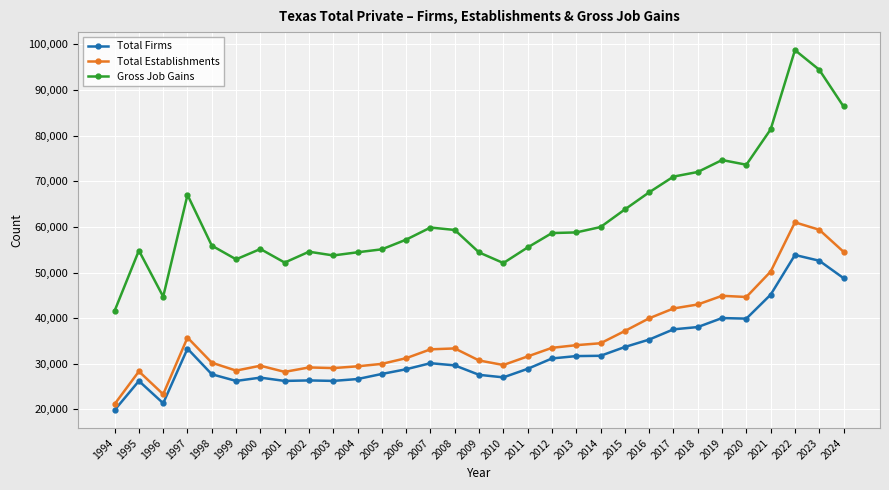

How many data points in Total Establishments are less than 33162?

15